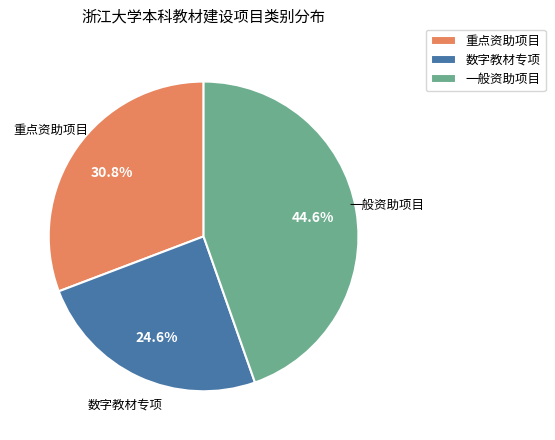

Combined, what portion of the pie is 数字教材专项 and 重点资助项目?

55.4%